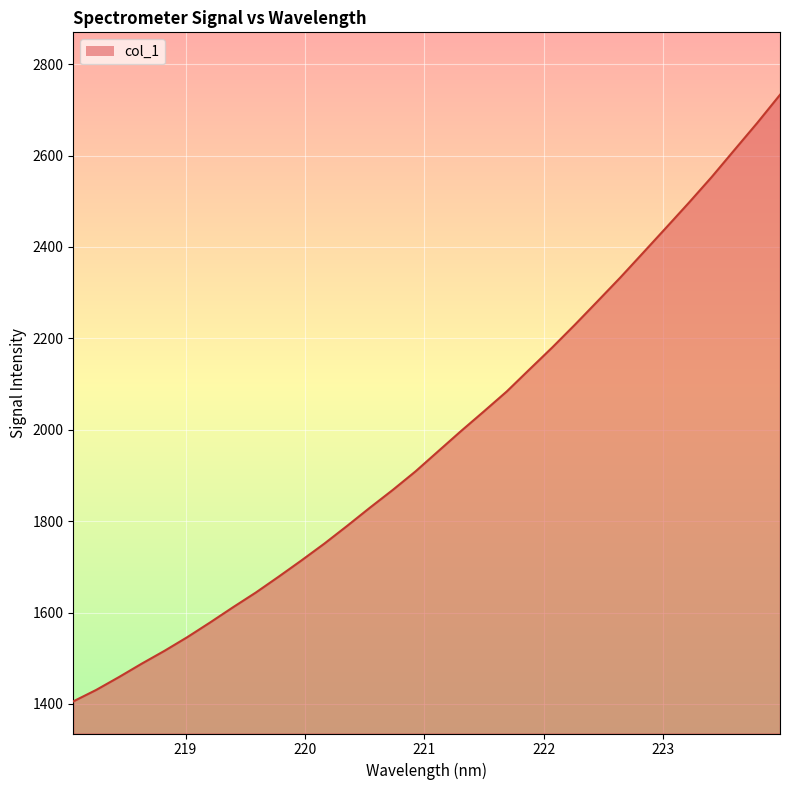

Reading left to right, list all the values displayed in this chart.

1405.6	1430.5	1458.7	1488.1	1516.3	1546.2	1578.4	1611.6	1643.8	1678.4	1714.0	1750.7	1789.5	1829.4	1868.1	1908.8	1953.1	1997.2	2040.1	2083.5	2132.0	2180.0	2230.1	2281.7	2333.7	2387.8	2442.2	2496.9	2553.1	2612.3	2671.4	2732.9